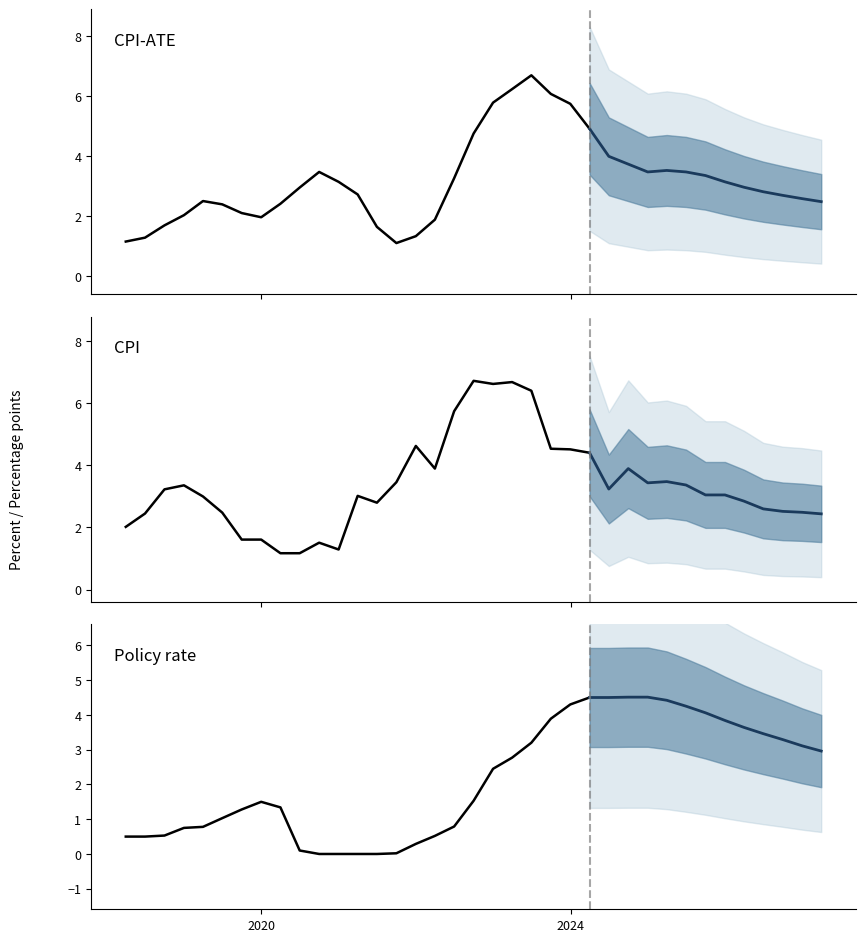

Is this an area chart (filled region under the line)?

No